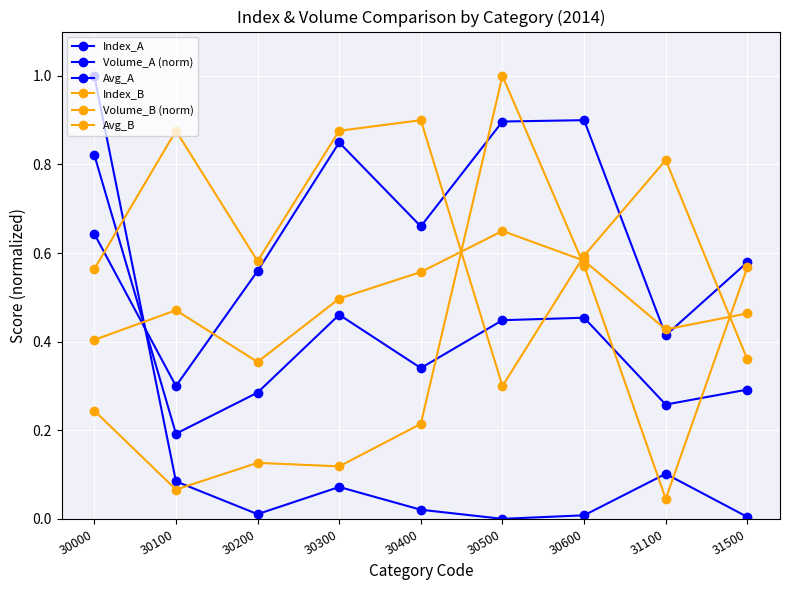

Is the value of Index_B at 30200 greater than the value of Avg_B at 30200?

Yes